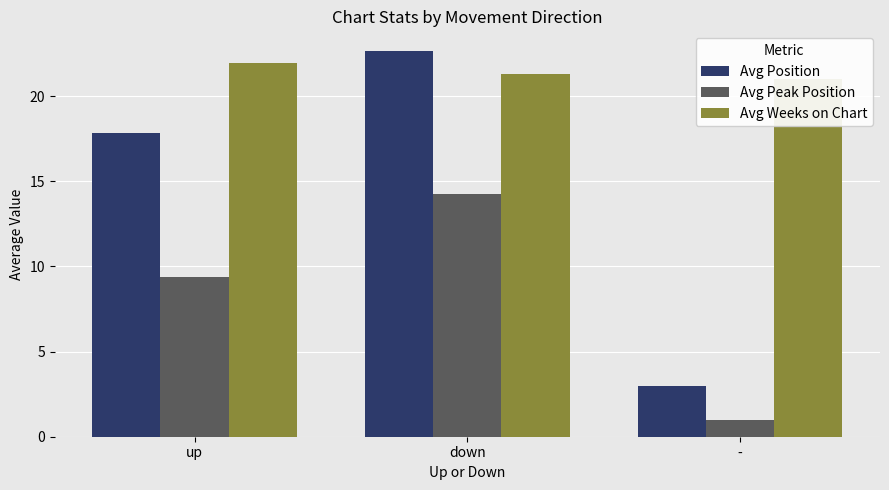

Which has a higher value, - or down?

down